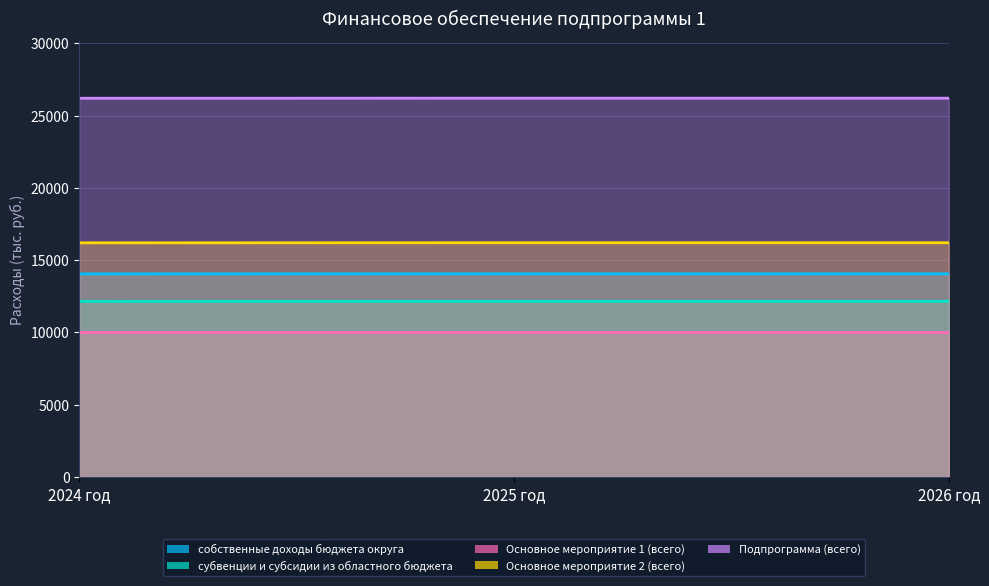

List the labels in order of Основное мероприятие 2 (всего) value, largest first.

2025 год, 2026 год, 2024 год